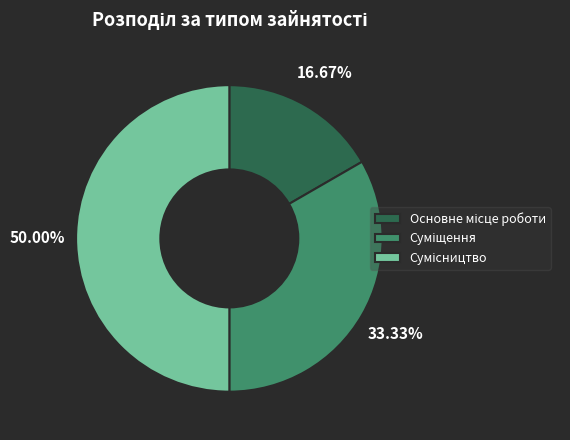

How many segments does this pie chart have?

3